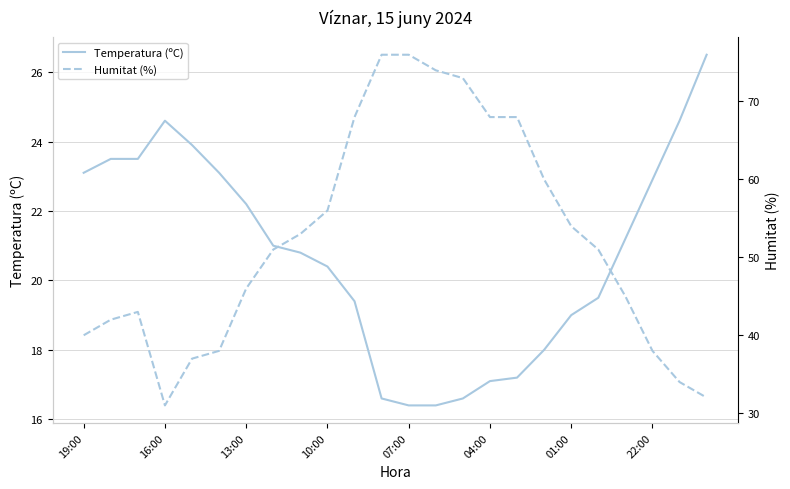

How many data points in Temperatura (ºC) are less than 21?

12